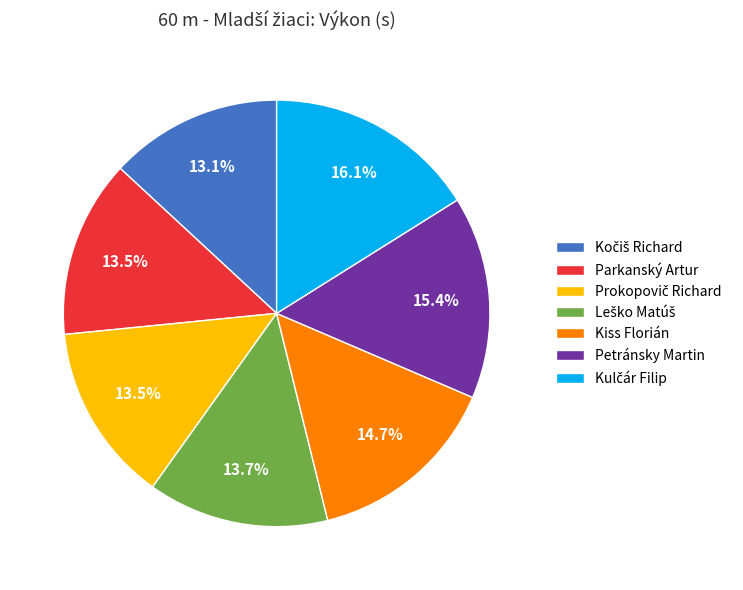

Does any single category account for the majority?

No